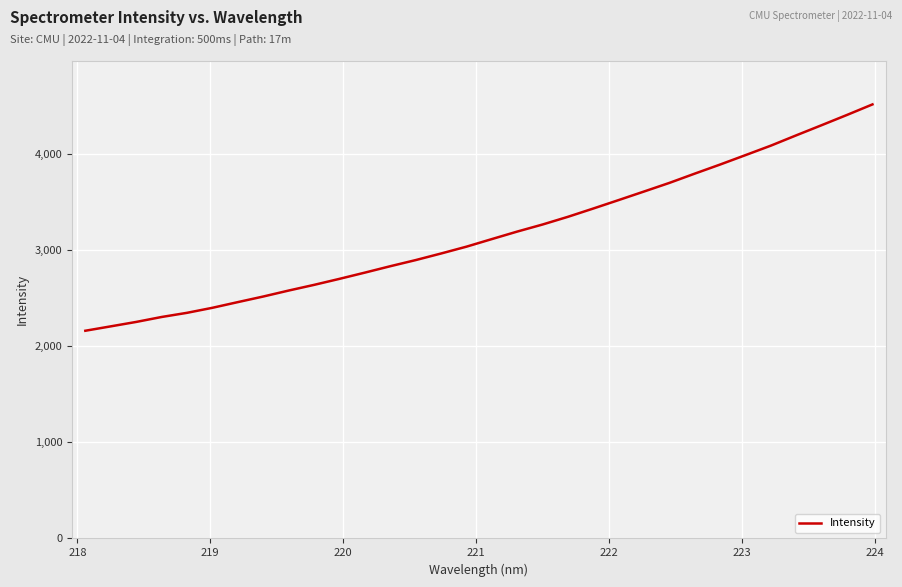

What is the minimum value shown in the chart?

2158.7